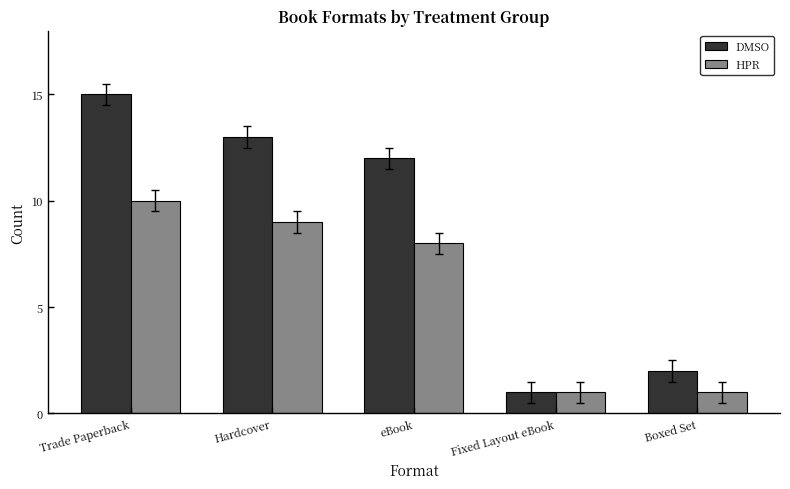

At which label does DMSO reach its minimum?

Fixed Layout eBook